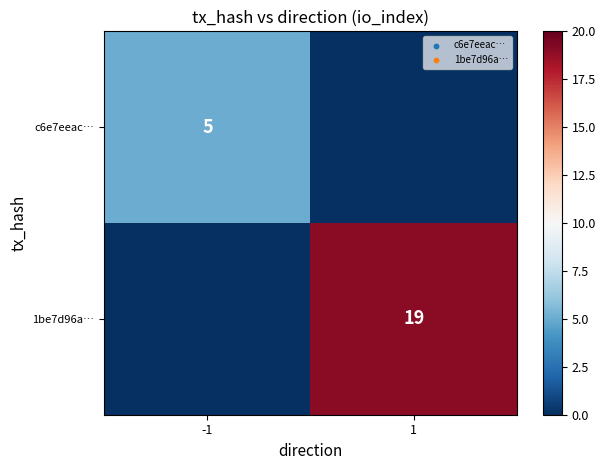

Is the value of 1be7d96a… at 1 greater than the value of c6e7eeac… at -1?

Yes